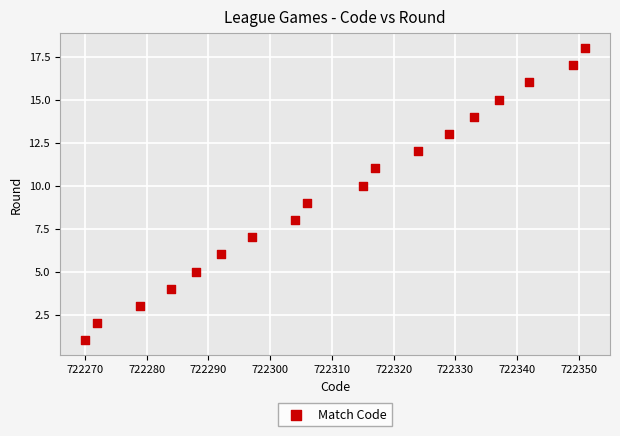

What is the range of Y values (max minus min)?

17